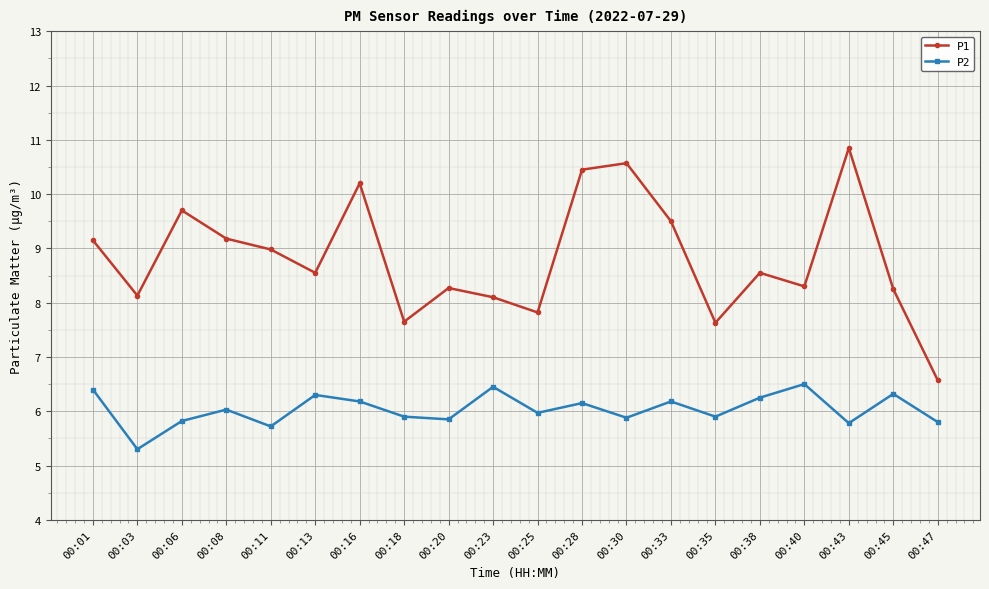

What is the highest value of the P2 series?

6.5